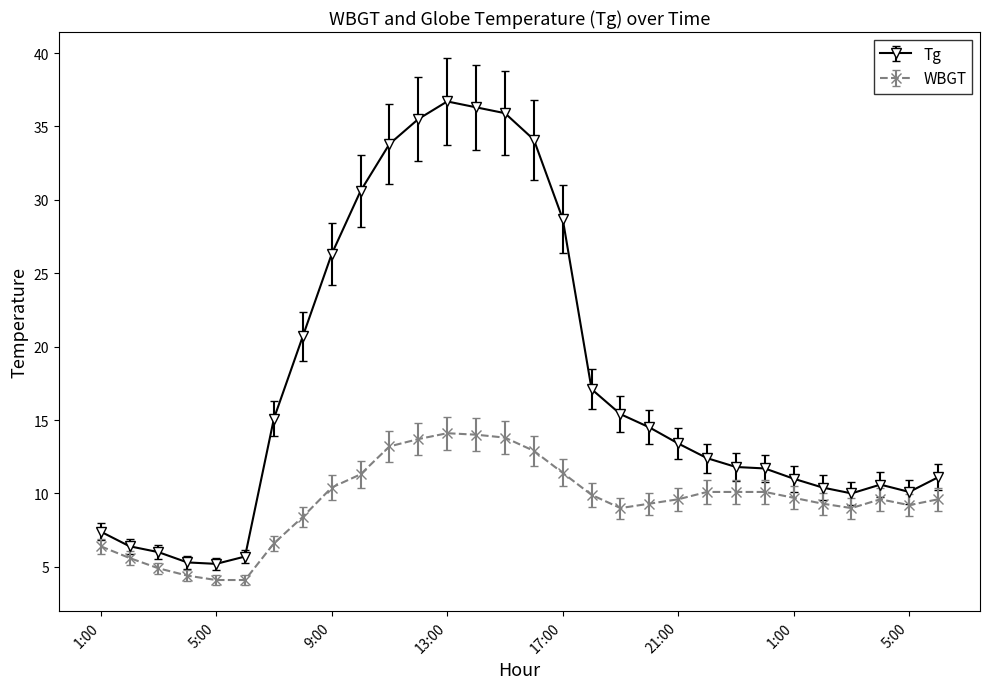

What is the difference between the second highest and second lowest values in the Tg series?

31.0